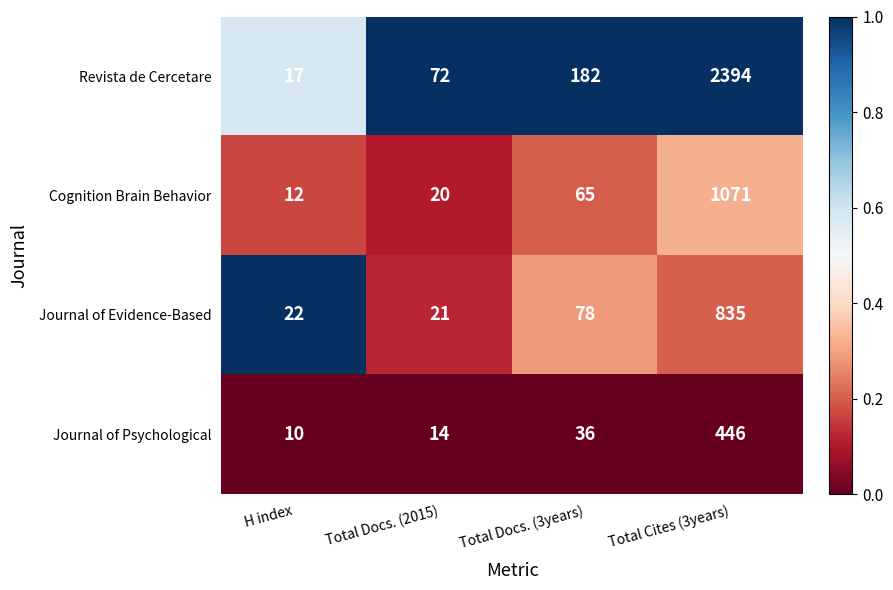

What is the greatest value displayed?

2394